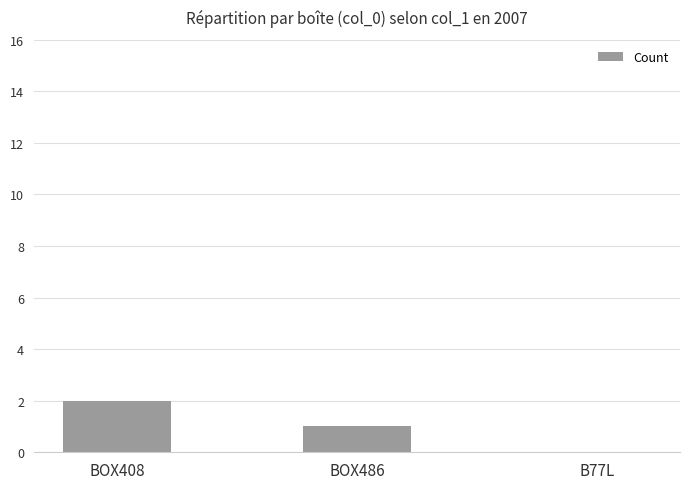

Which label corresponds to the largest value in the chart?

BOX408